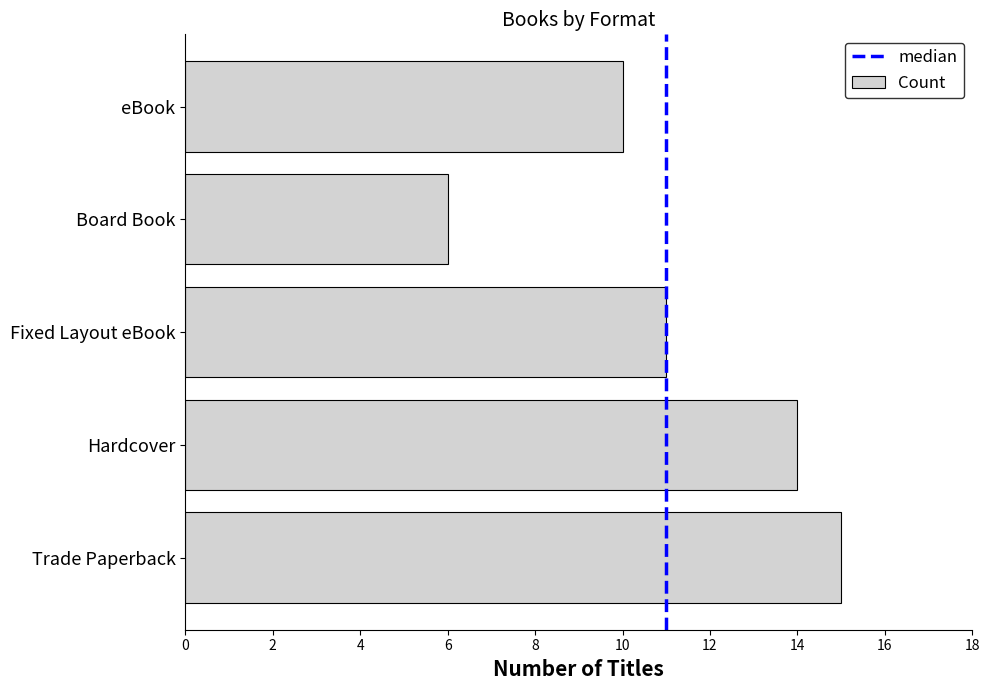

List the labels in order of value, smallest first.

Board Book, eBook, Fixed Layout eBook, Hardcover, Trade Paperback